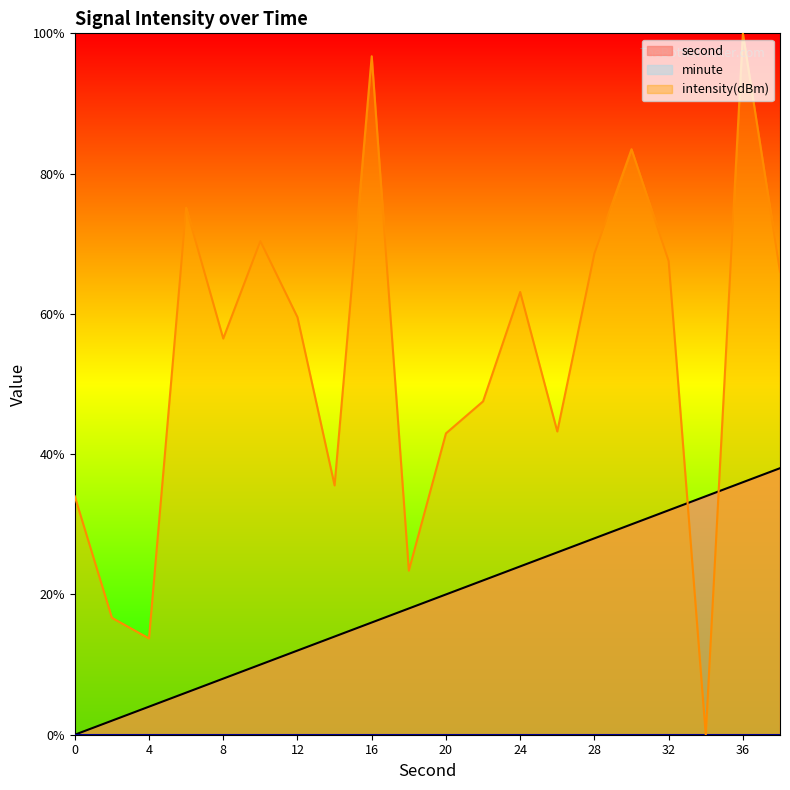

What is the sum of all intensity(dBm) values?

1064.0